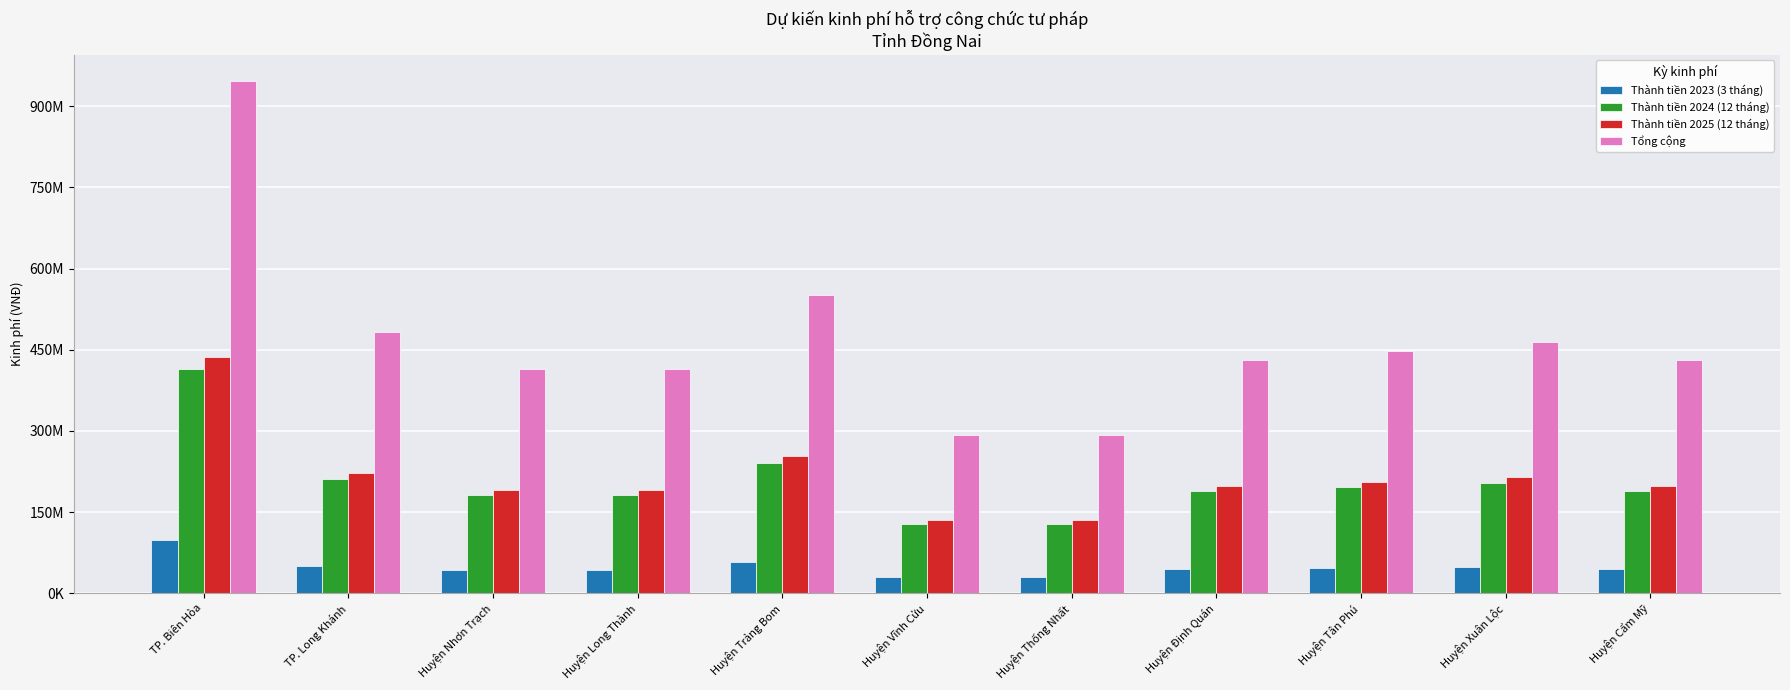

Which category has the lowest value in the Thành tiền 2023 (3 tháng) series?

Huyện Vĩnh Cửu